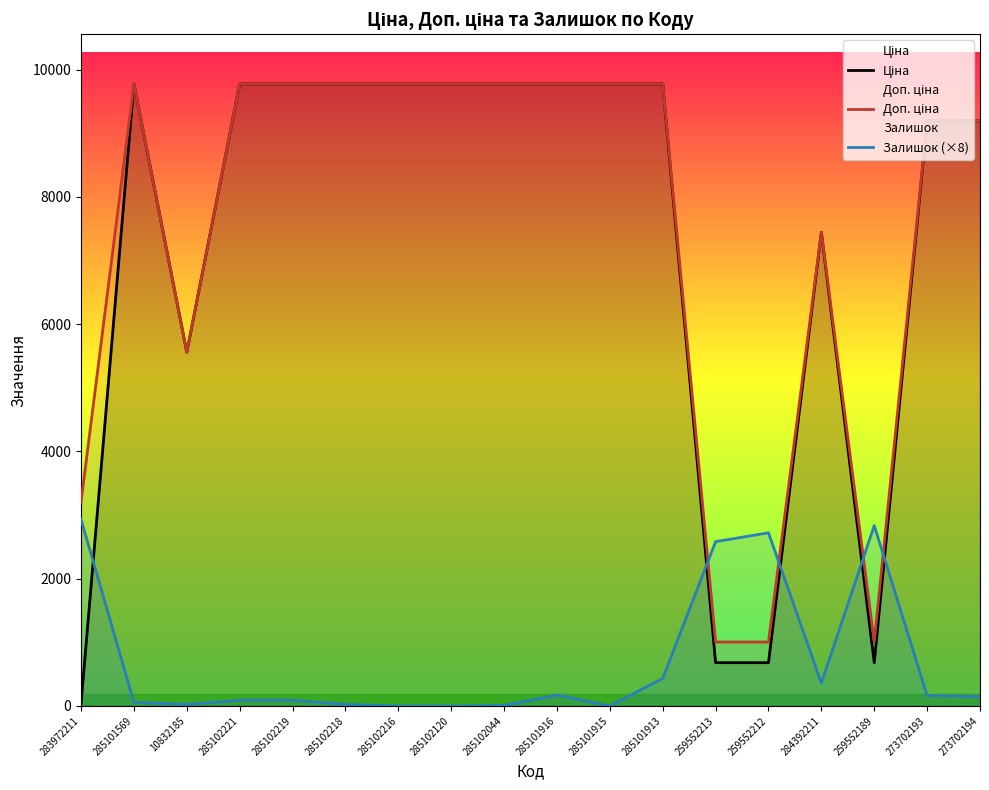

How many lines are shown in the chart?

3